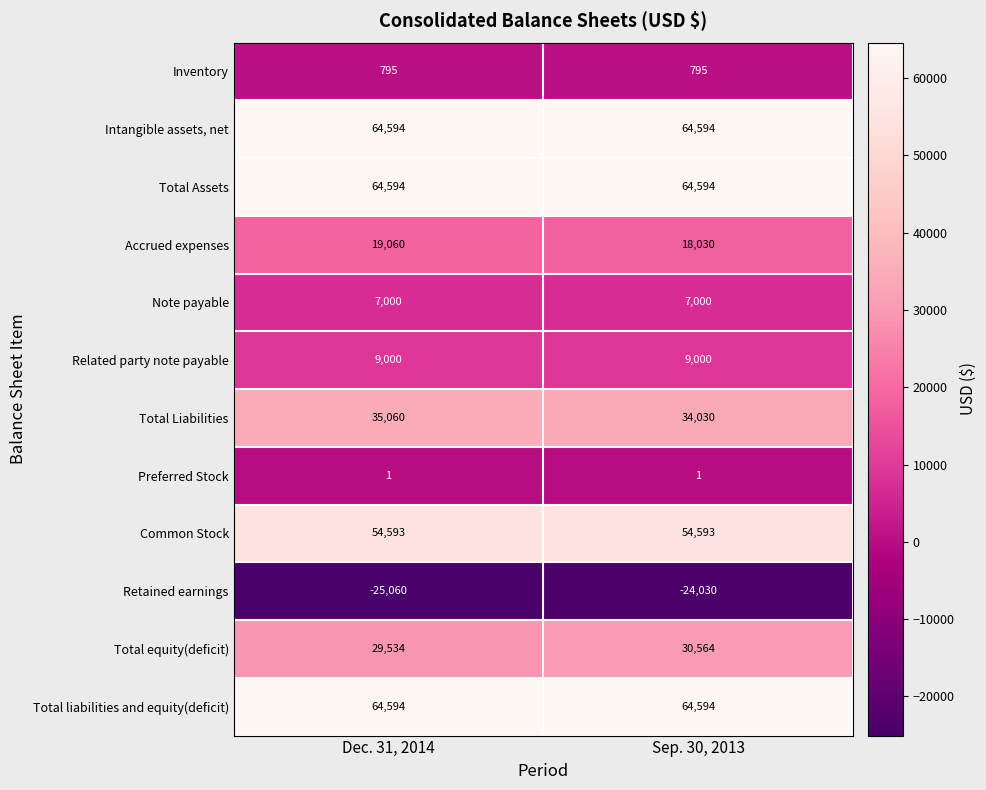

What is the average value of the Retained earnings series?

-24545